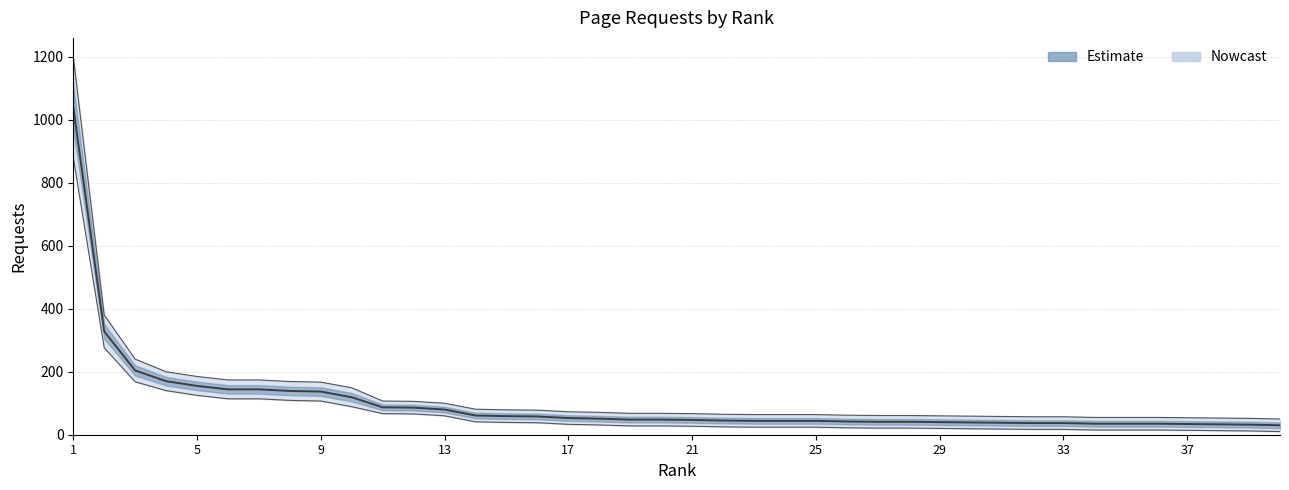

Is it true that requests equals 65 at 19?

False